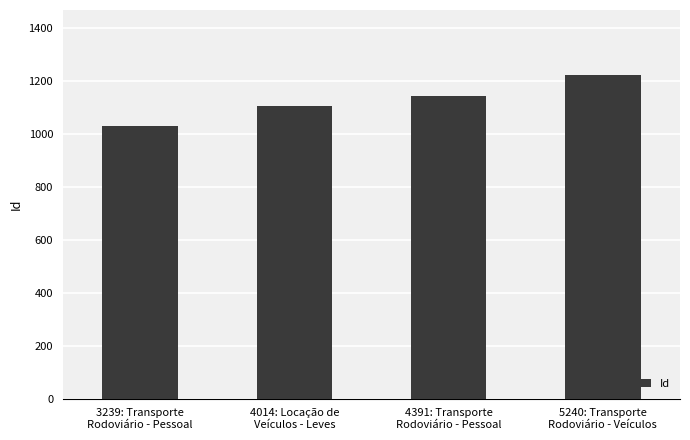

Rank the categories by value from highest to lowest.

5240: Transporte
Rodoviário - Veículos, 4391: Transporte
Rodoviário - Pessoal, 4014: Locação de
Veículos - Leves, 3239: Transporte
Rodoviário - Pessoal